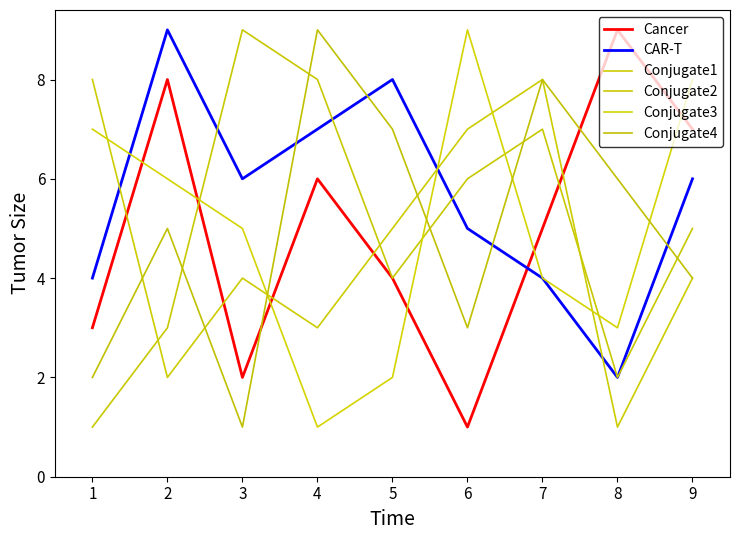

What is the difference between the highest and lowest values at 5?

6